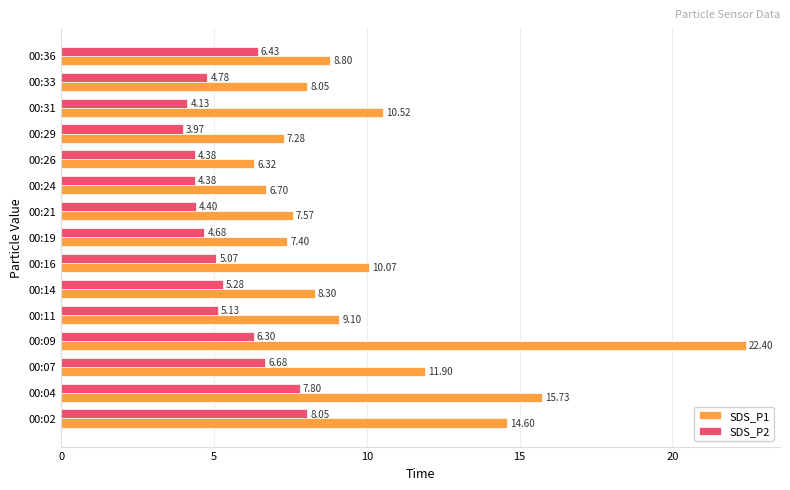

What is the sum of the SDS_P2 values at 00:02 and 00:09?

14.4